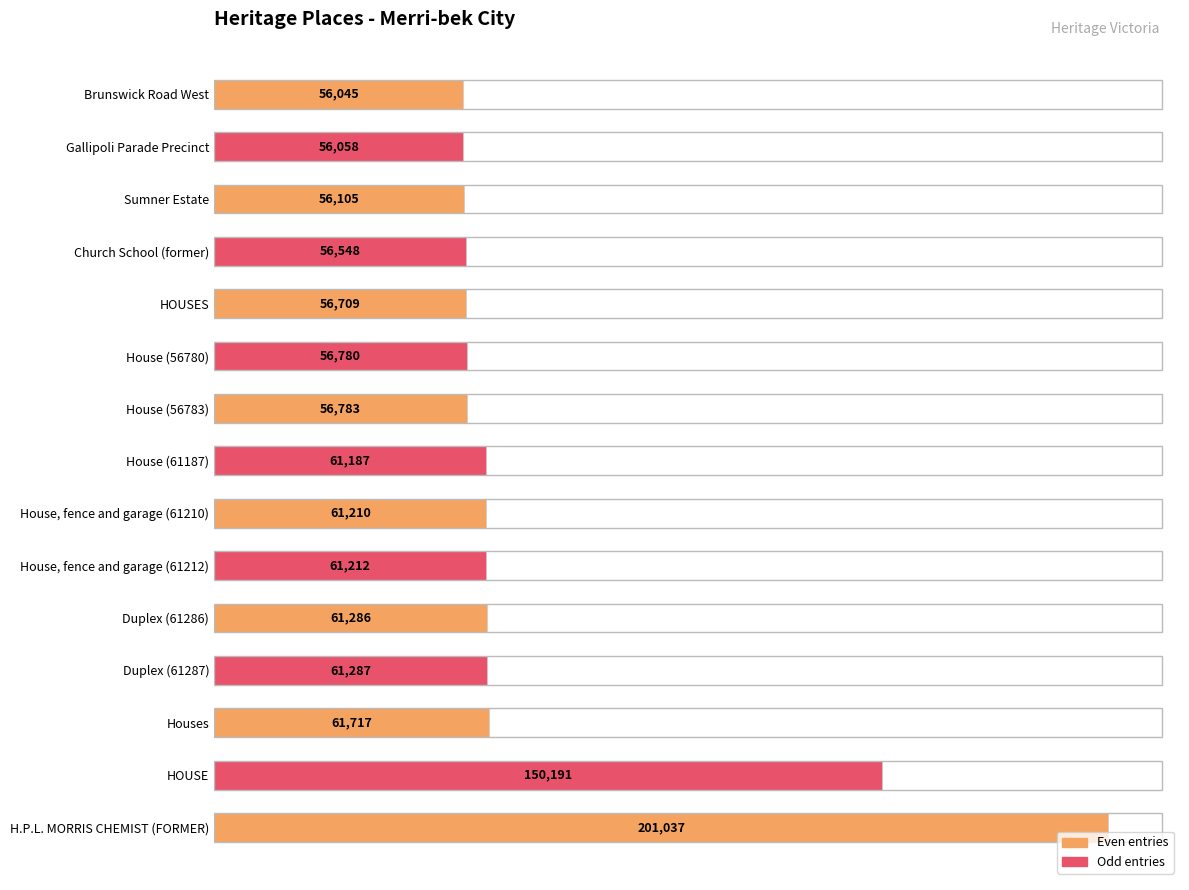

Rank the categories by value from highest to lowest.

H.P.L. MORRIS CHEMIST (FORMER), HOUSE, Houses, Duplex (61287), Duplex (61286), House, fence and garage (61212), House, fence and garage (61210), House (61187), House (56783), House (56780), HOUSES, Church School (former), Sumner Estate, Gallipoli Parade Precinct, Brunswick Road West